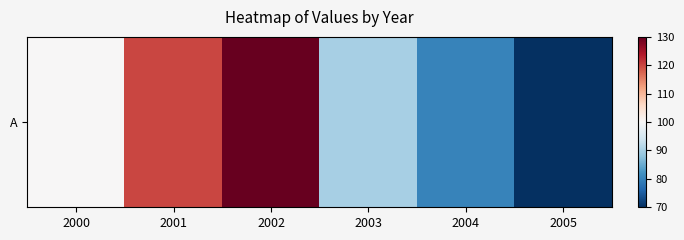

True or false: the data shows 97 at 2005.

False